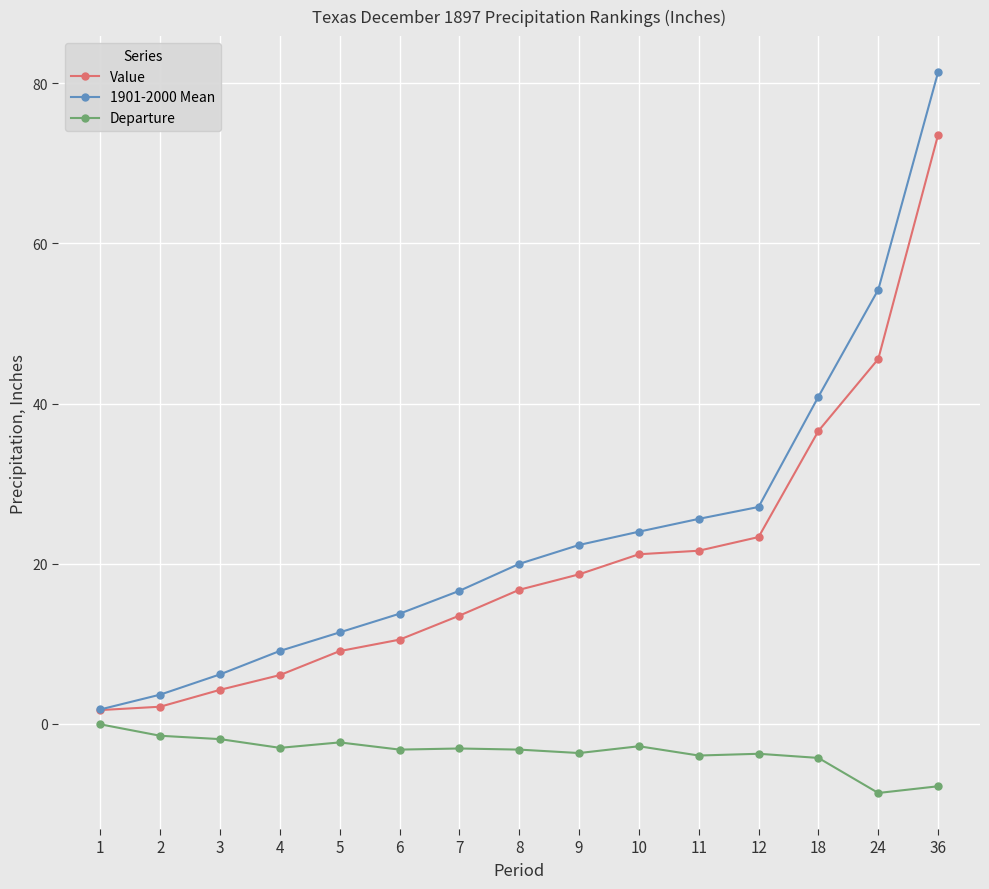

True or false: Departure and Value intersect in this chart.

False